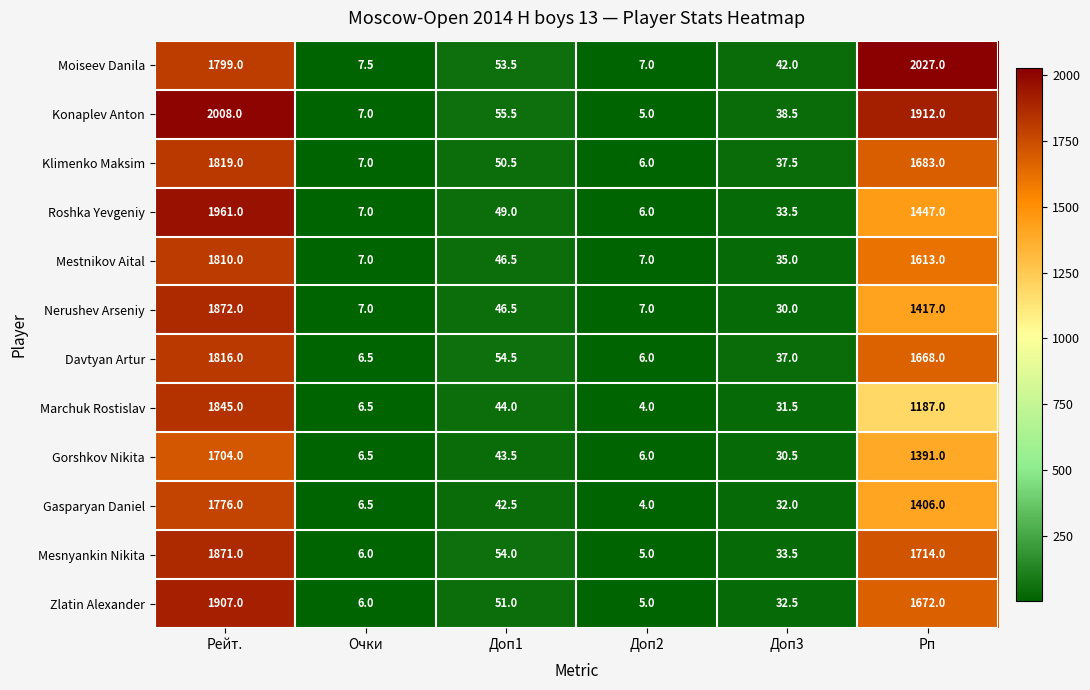

At which category is the sum across all series the highest?

Рейт.